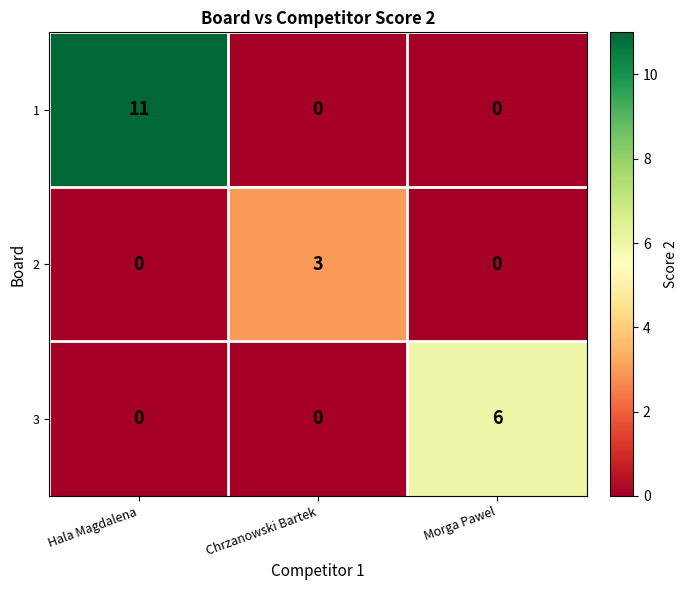

The 3 series shows 8 at Morga Pawel. True or false?

False